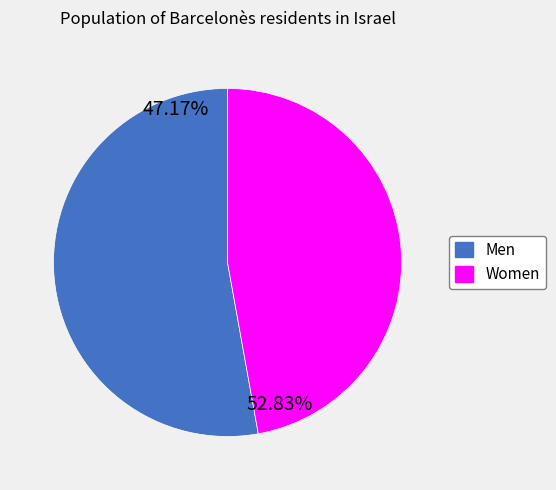

Rank the categories by value from lowest to highest.

Women, Men